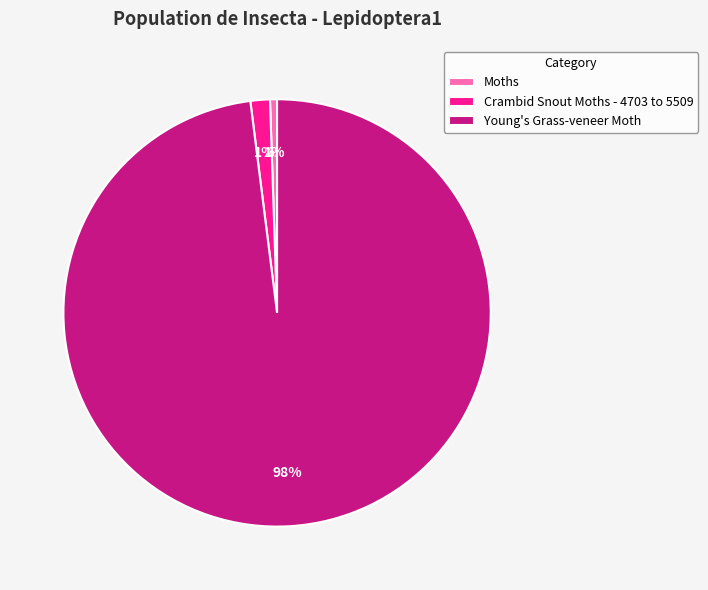

Count the number of slices in the pie.

3